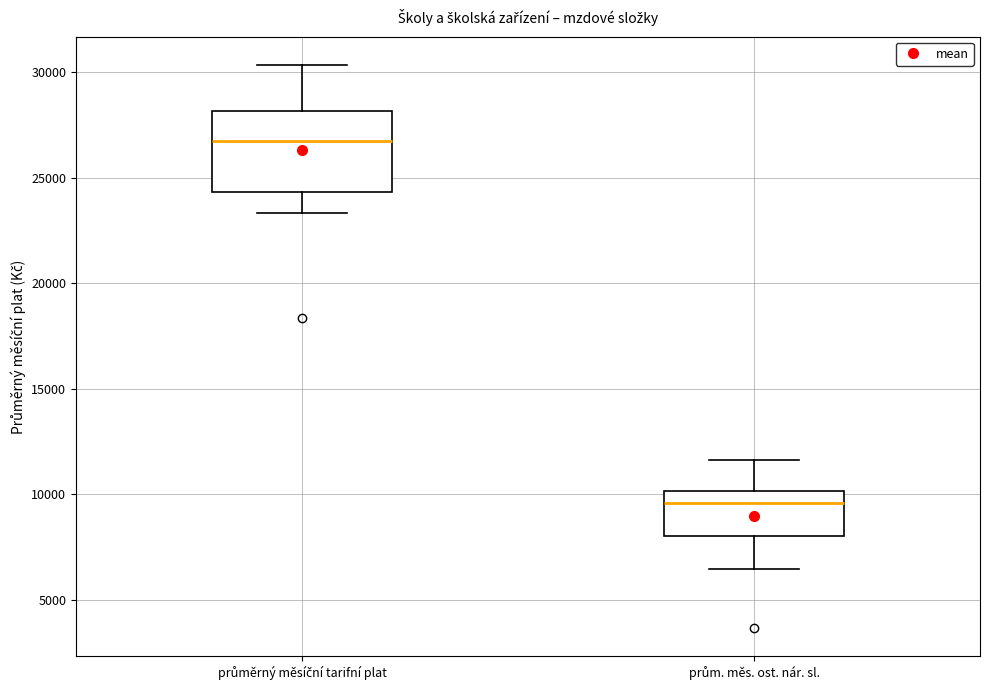

Which box is the tallest, from its lower edge to its upper edge?

průměrný měsíční tarifní plat